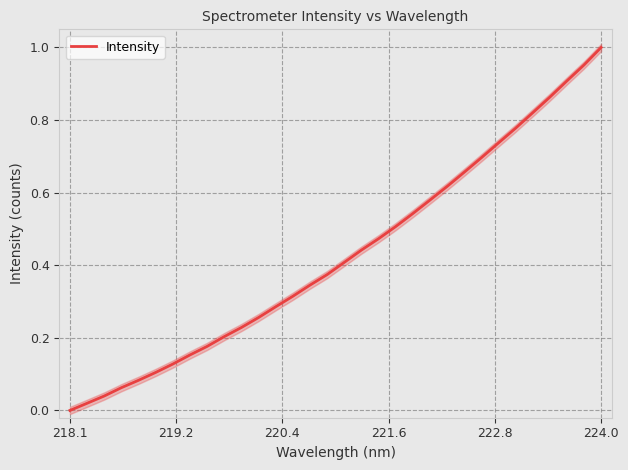

True or false: Intensity has a value of 0.5 at 224.0.

False